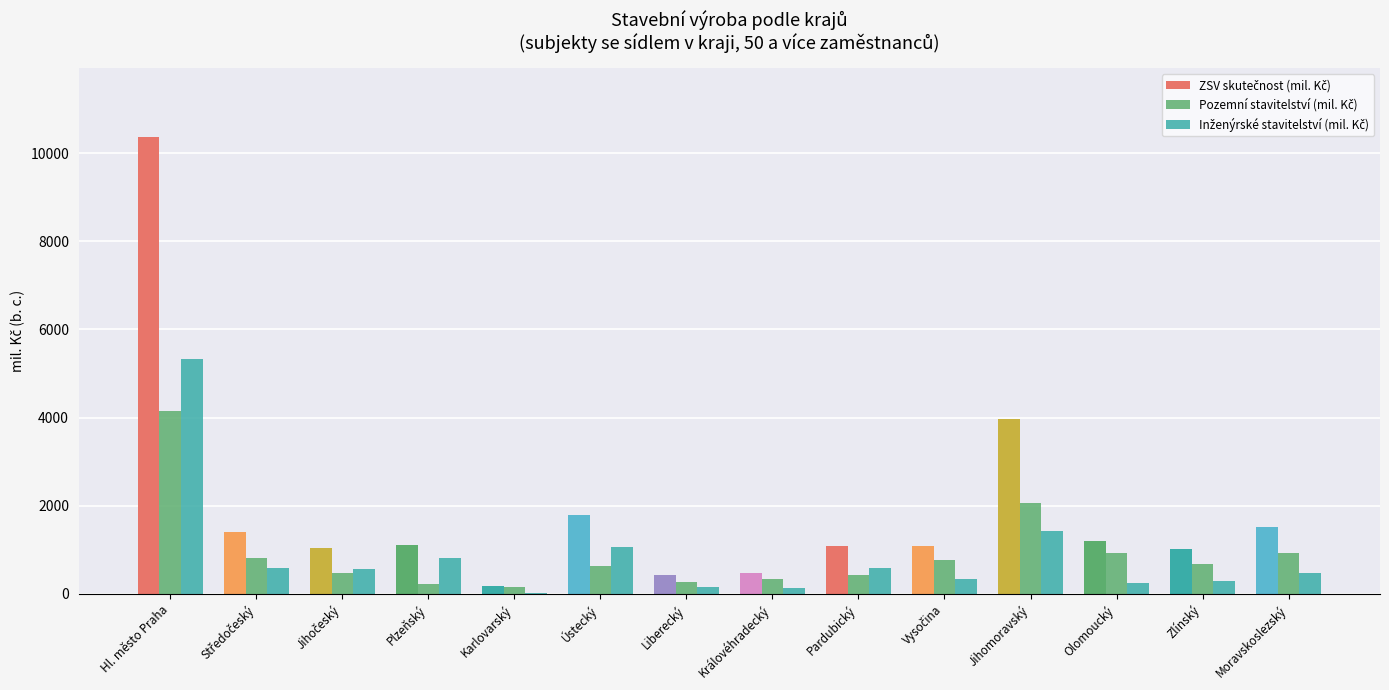

How many groups of bars are there?

14